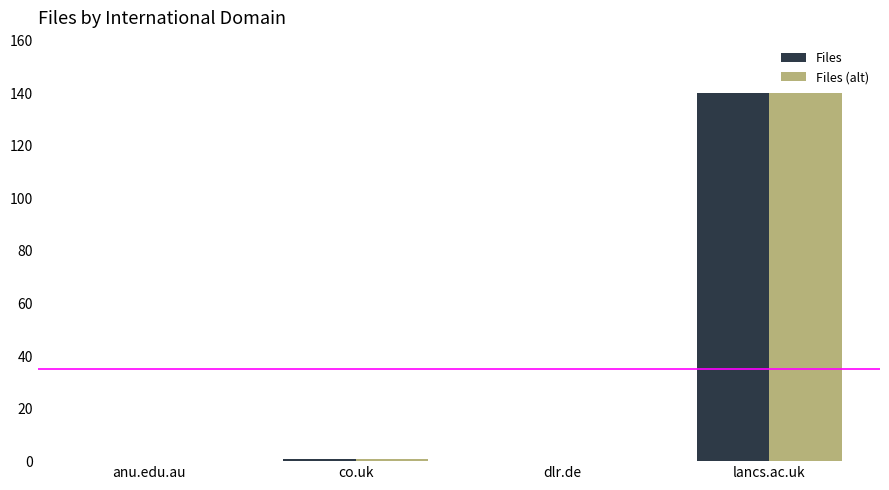

At which label does Files reach its peak?

lancs.ac.uk